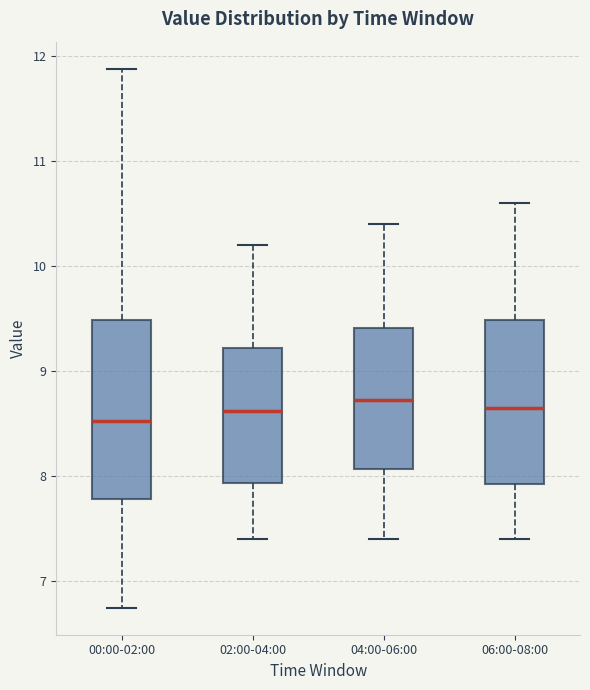

Reading left to right, read every box against the y-axis: the position of its median line, the range the box covers, and the ends of its whiskers. The values are not printed on the chart, so give them approximately, as read against the axis.

00:00-02:00: median 8.5, box 7.8 to 9.5, whiskers 6.8 to 11.9
02:00-04:00: median 8.6, box 7.9 to 9.2, whiskers 7.4 to 10.2
04:00-06:00: median 8.7, box 8.1 to 9.4, whiskers 7.4 to 10.4
06:00-08:00: median 8.7, box 7.9 to 9.5, whiskers 7.4 to 10.6